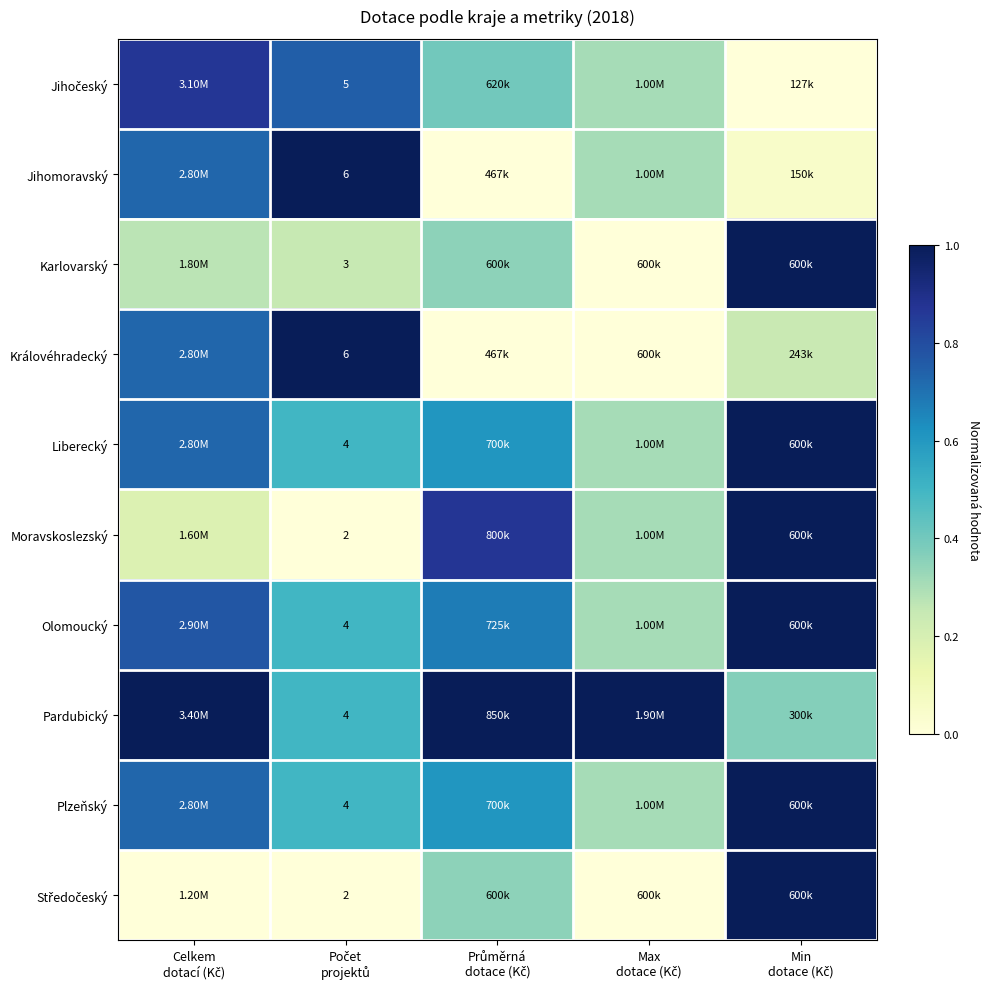

At which category is the sum across all series the highest?

Min
dotace (Kč)